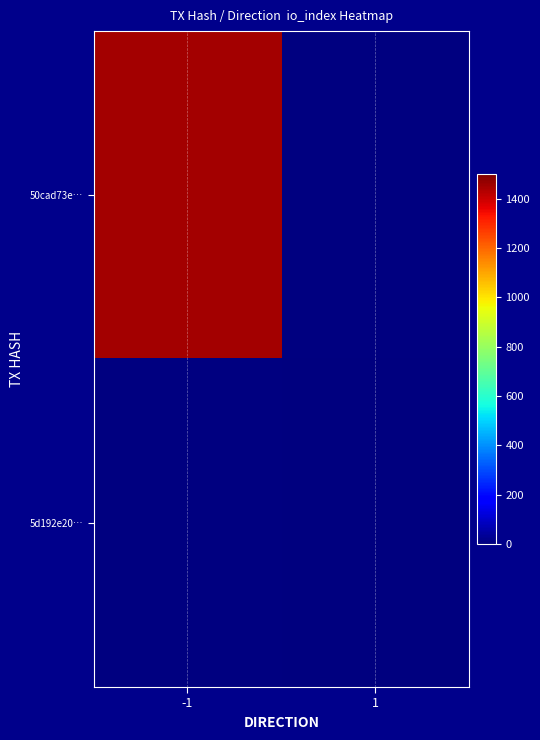

What is the difference between the highest and lowest values at -1?

1448